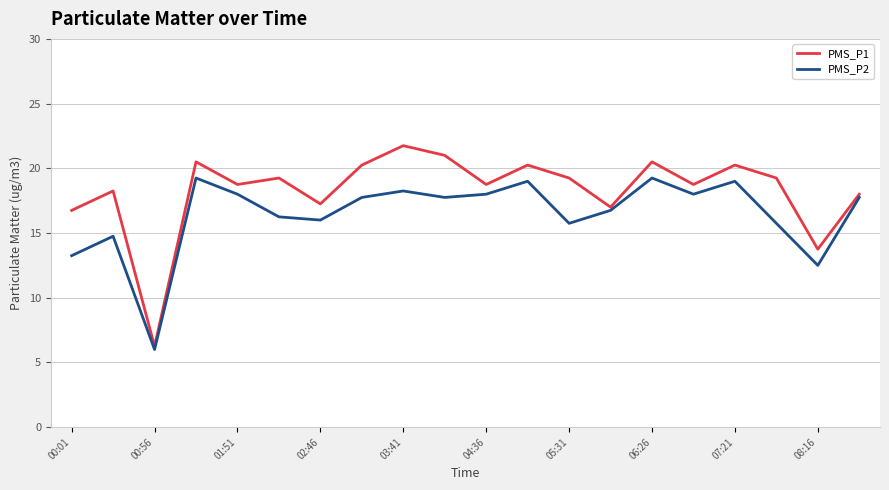

How many lines are shown in the chart?

2